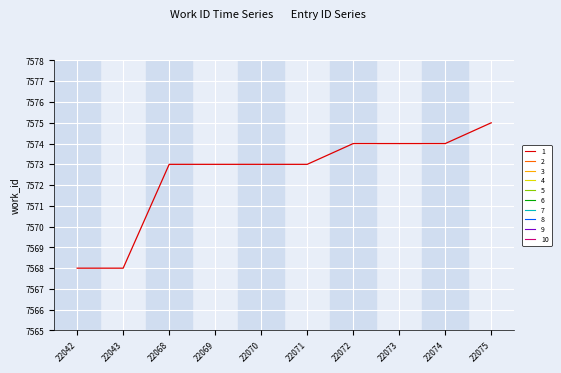

What is the ratio of the value at 22068 to the value at 22075?

1.0